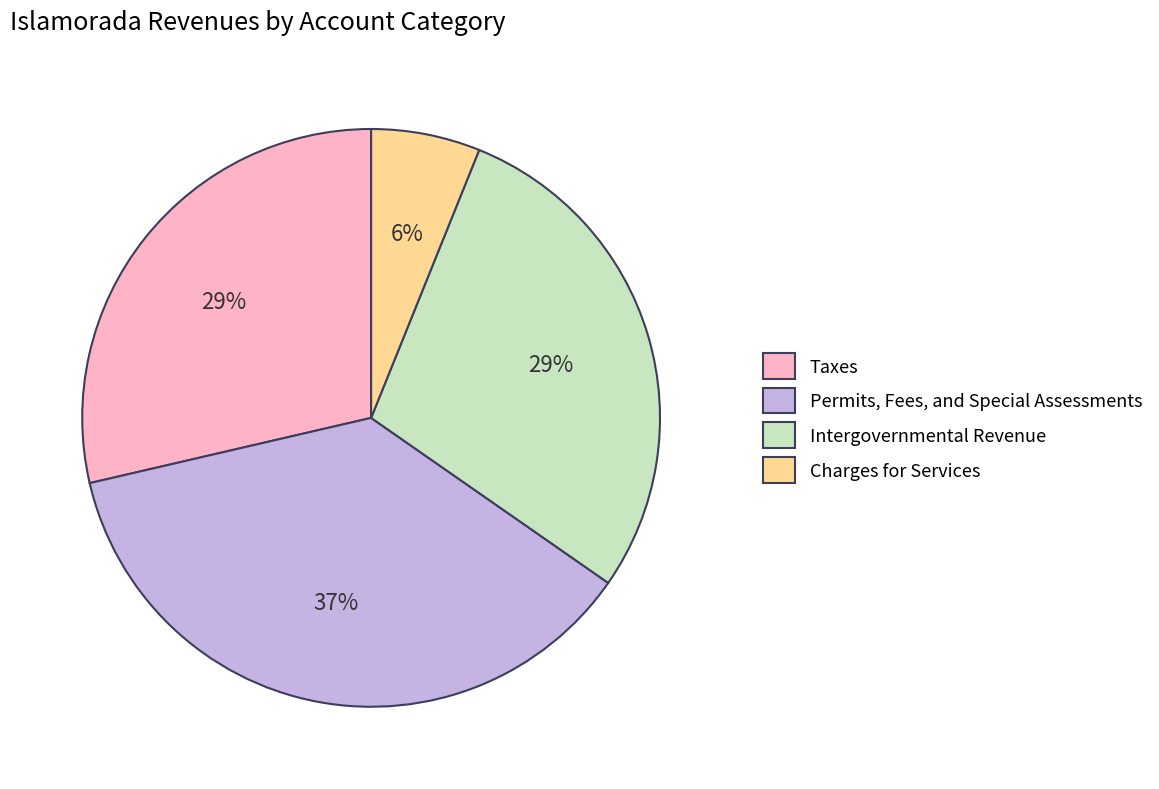

Combined, do Charges for Services and Taxes account for over 50%?

No